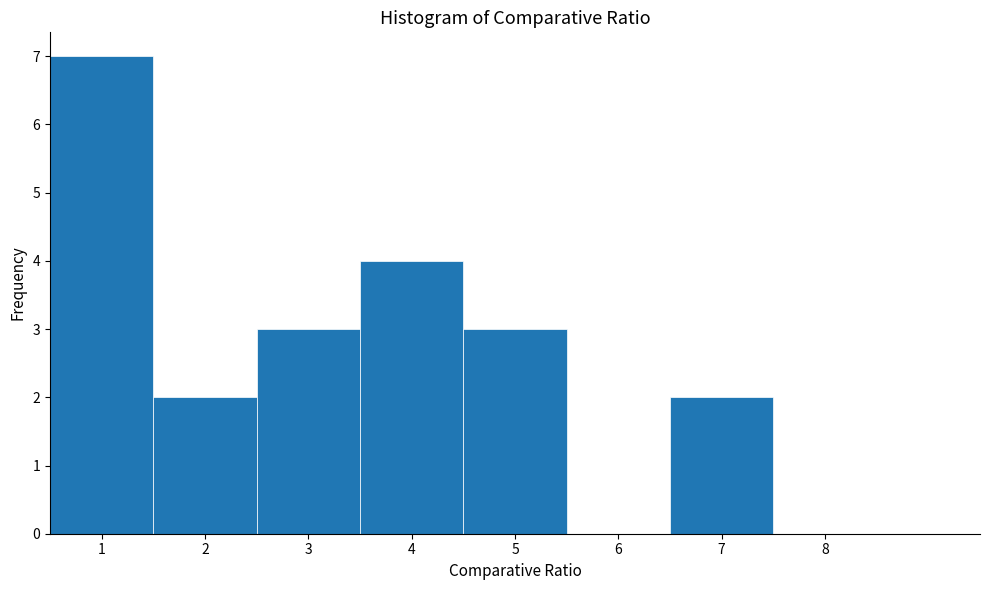

Reading left to right, list every bar in this chart as the range it spans on the x-axis followed by its height. The values are not printed on the chart, so give them approximately, as read against the axis.

0.5 to 1.5: 7
1.5 to 2.5: 2
2.5 to 3.5: 3
3.5 to 4.5: 4
4.5 to 5.5: 3
5.5 to 6.5: 0
6.5 to 7.5: 2